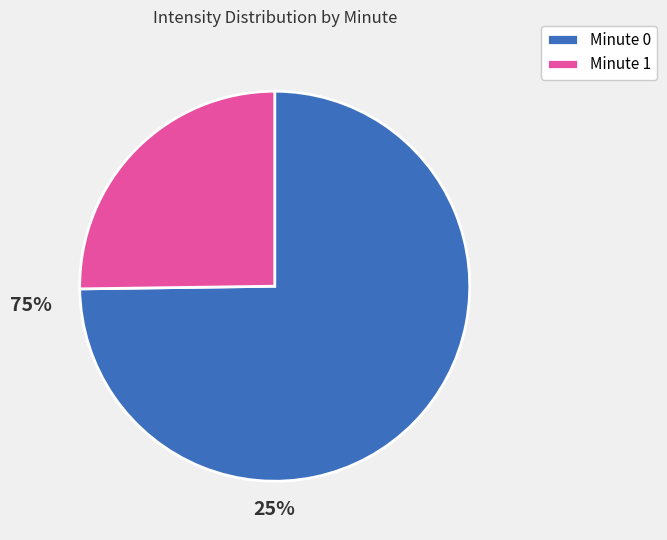

Rank the categories by value from lowest to highest.

Minute 1, Minute 0